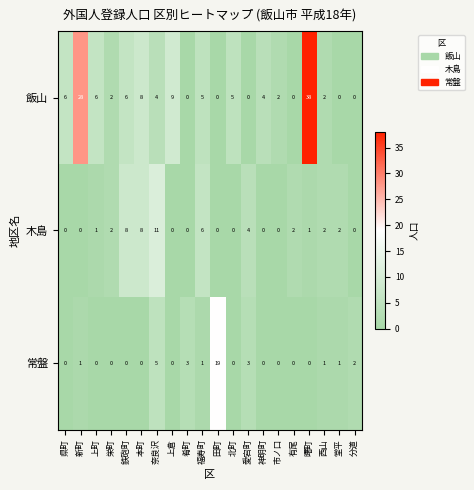

At which category is the sum across all series the highest?

曙町